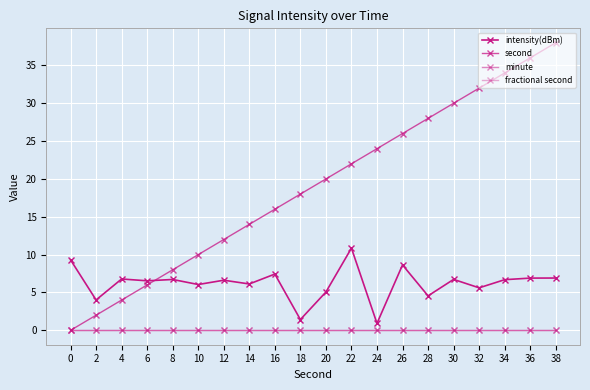

Is this an area chart (filled region under the line)?

No